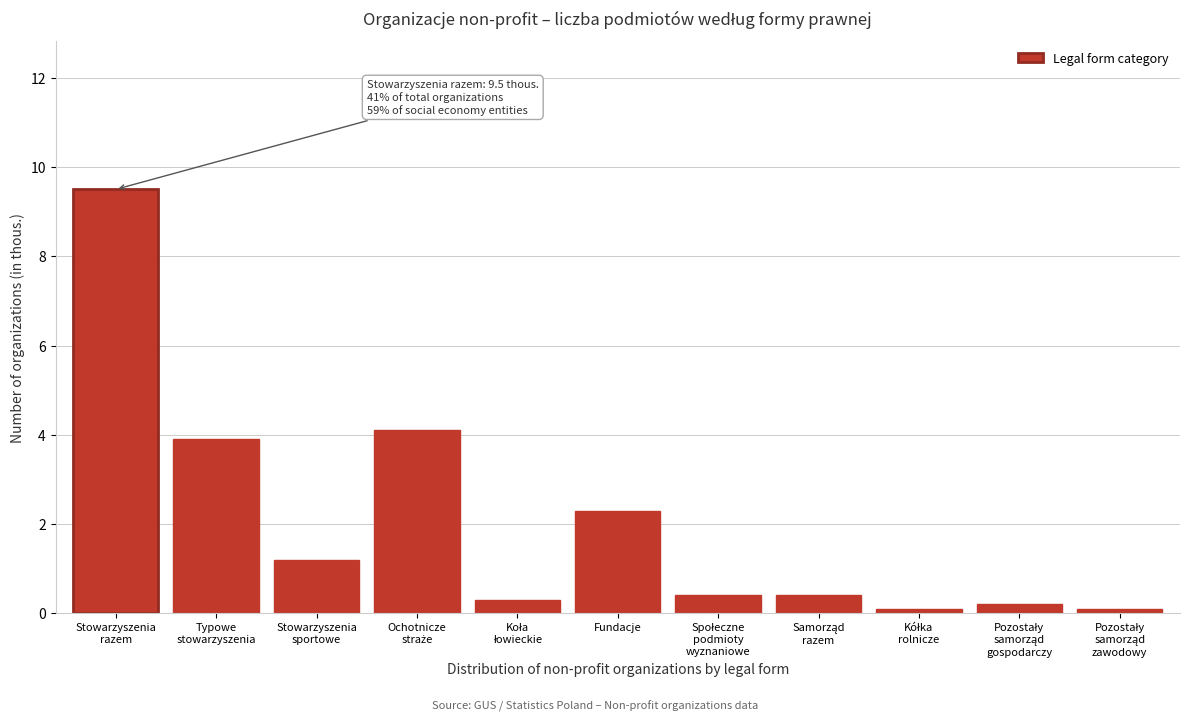

Reading left to right, transcribe all the data shown in this chart.

9.5	3.9	1.2	4.1	0.3	2.3	0.4	0.4	0.1	0.2	0.1